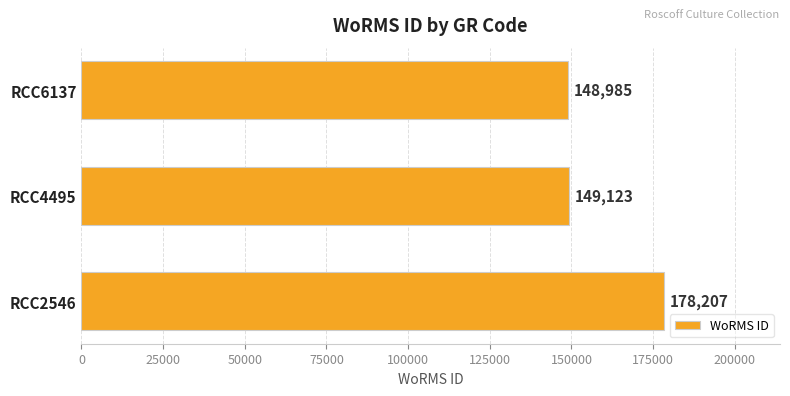

How many series are shown in this chart?

1